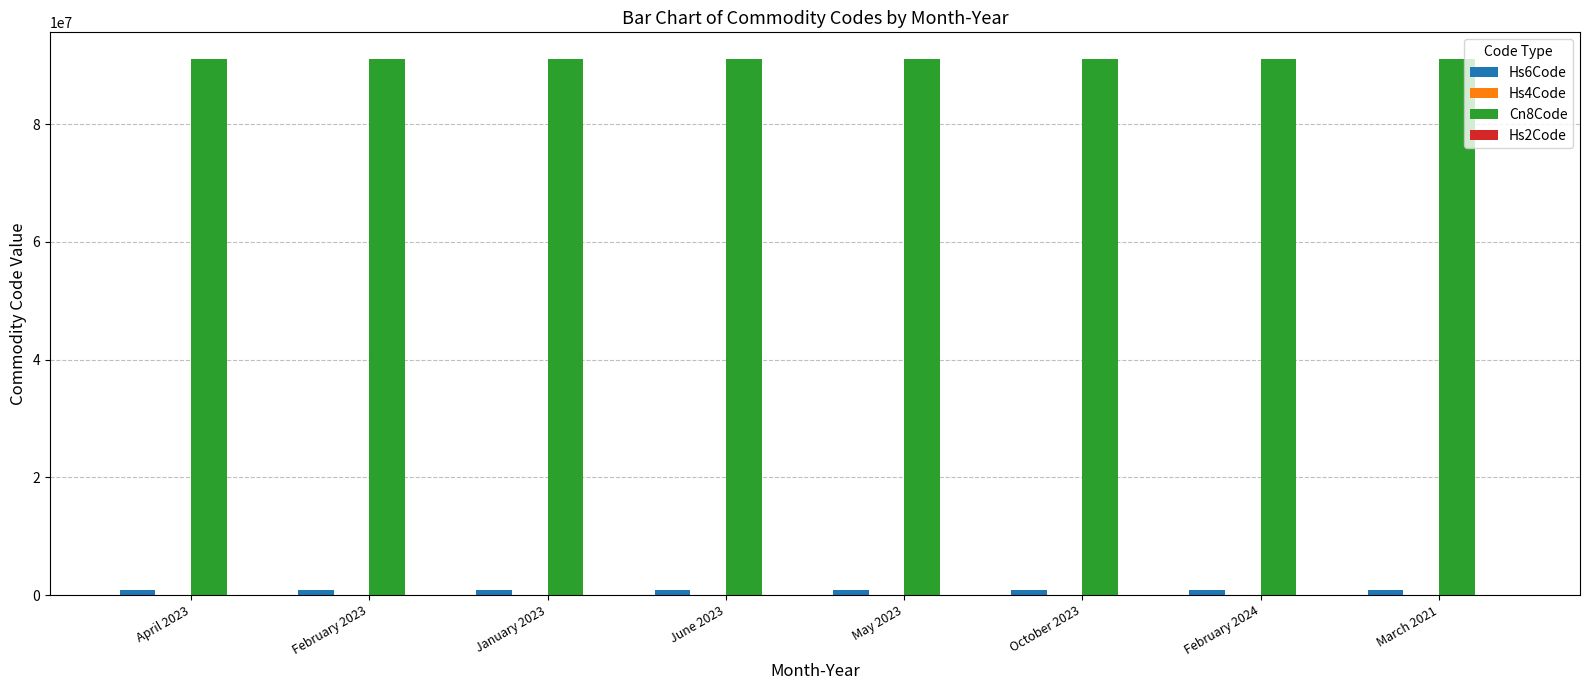

Which series has the widest spread of values?

Cn8Code